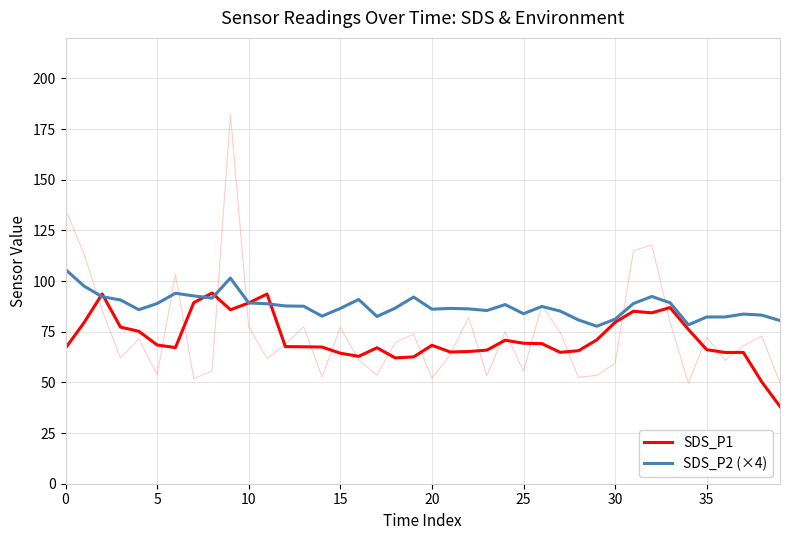

How many values in the SDS_P2 (×4) series exceed 87?

20